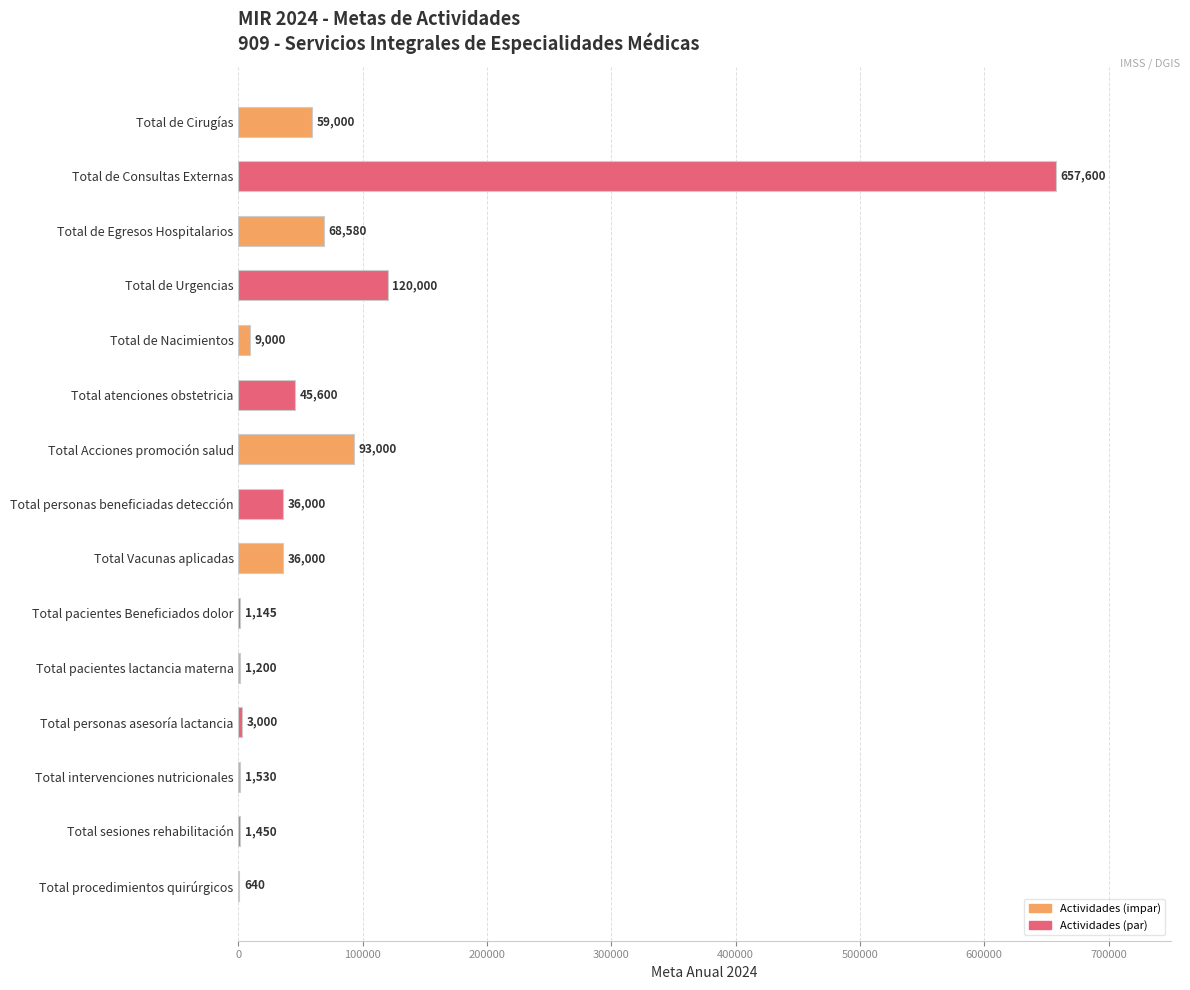

Reading top to bottom, list all the values displayed in this chart.

Total de Cirugías=59000	Total de Consultas Externas=657600	Total de Egresos Hospitalarios=68580	Total de Urgencias=120000	Total de Nacimientos=9000	Total atenciones obstetricia=45600	Total Acciones promoción salud=93000	Total personas beneficiadas detección=36000	Total Vacunas aplicadas=36000	Total pacientes Beneficiados dolor=1145	Total pacientes lactancia materna=1200	Total personas asesoría lactancia=3000	Total intervenciones nutricionales=1530	Total sesiones rehabilitación=1450	Total procedimientos quirúrgicos=640